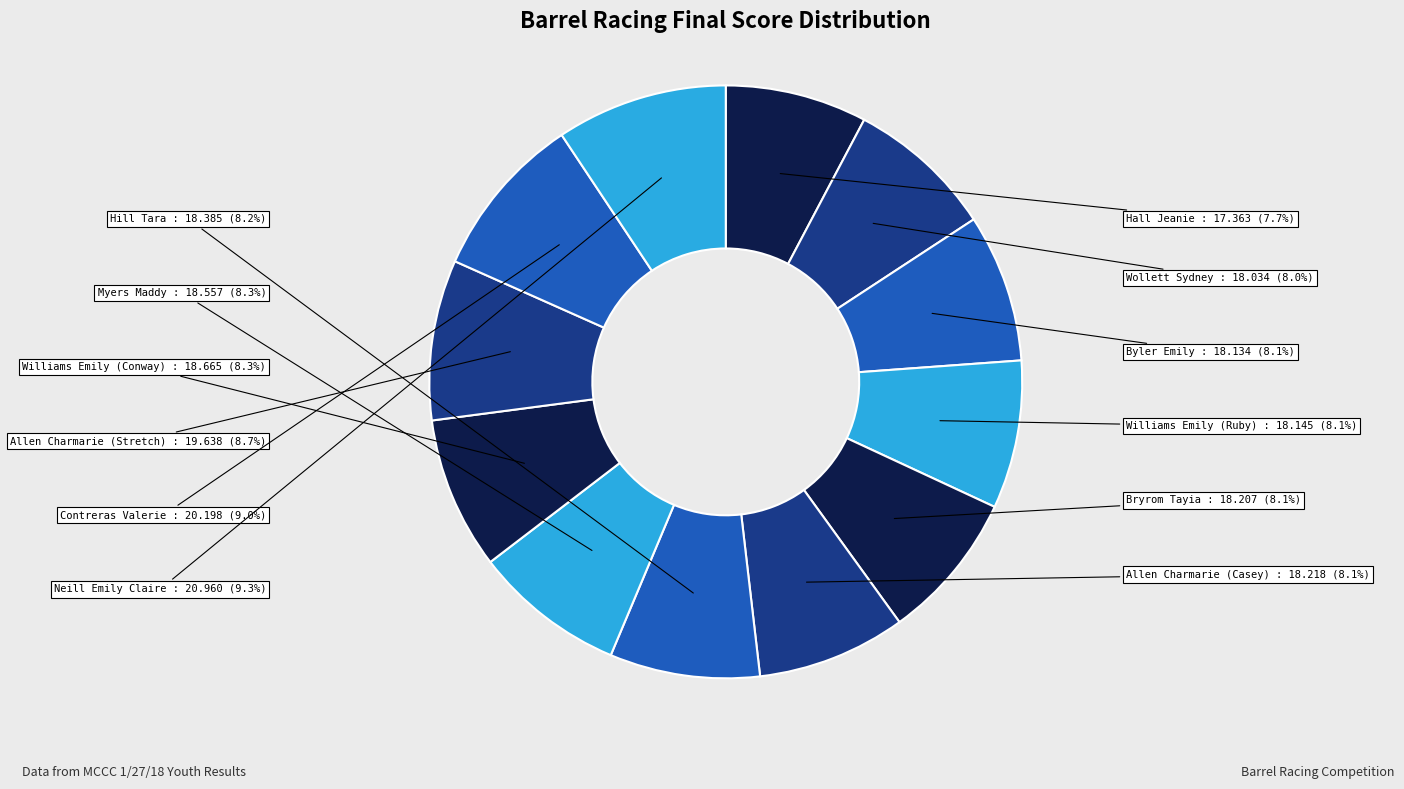

Count the number of slices in the pie.

12